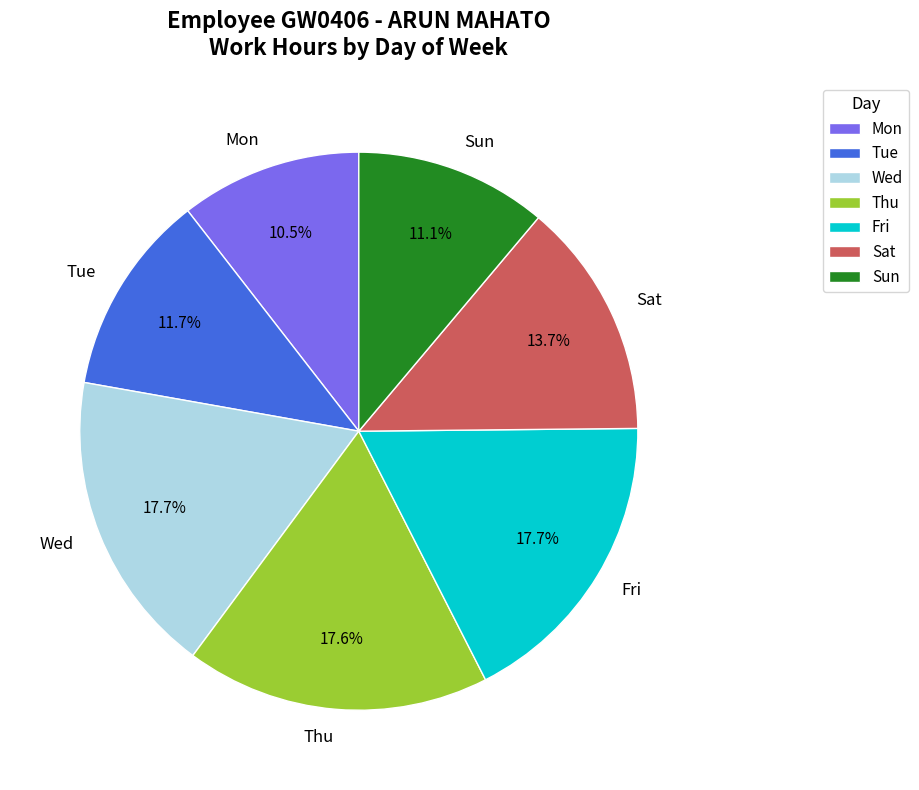

Does Fri represent more than half of the total?

No